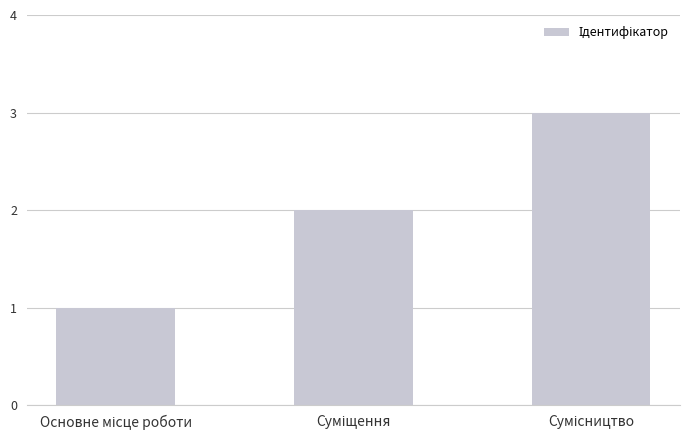

What is the maximum value shown in the chart?

3